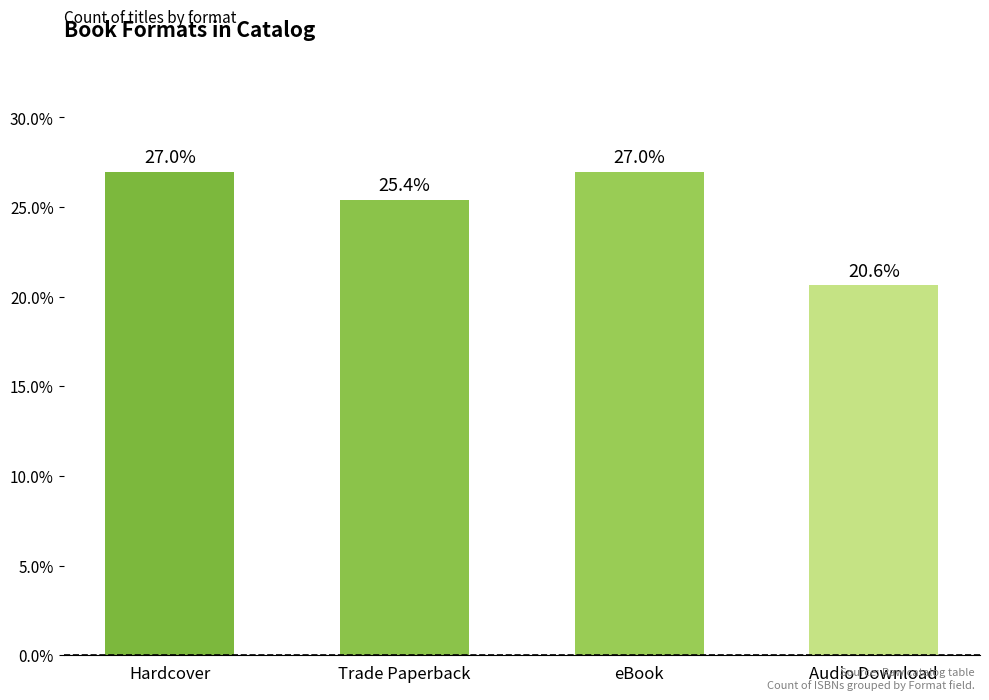

The chart shows a value of 14.0 at Audio Download. True or false?

False